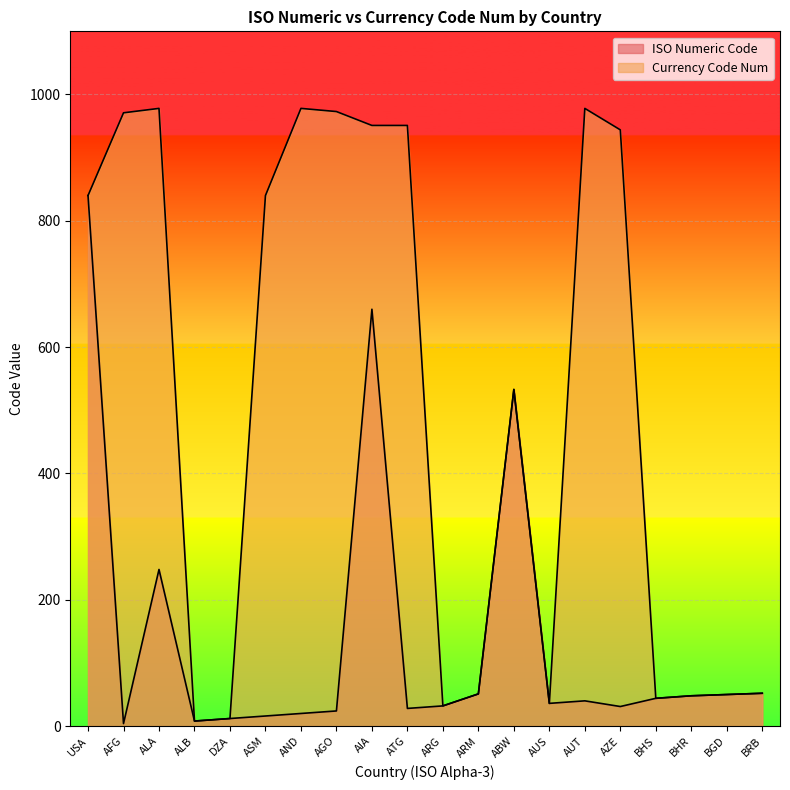

In Currency Code Num, how many points are lower than both neighbors (excluding endpoints)?

4